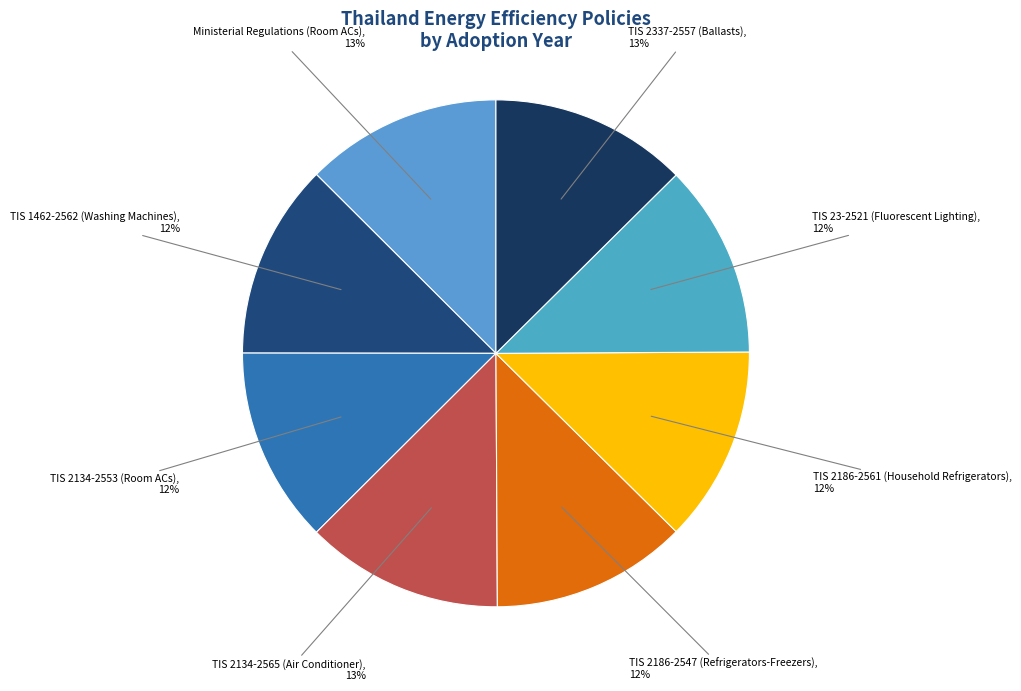

Is the sum of TIS 2186-2561 (Household Refrigerators) and TIS 2134-2553 (Room ACs) greater than half?

No